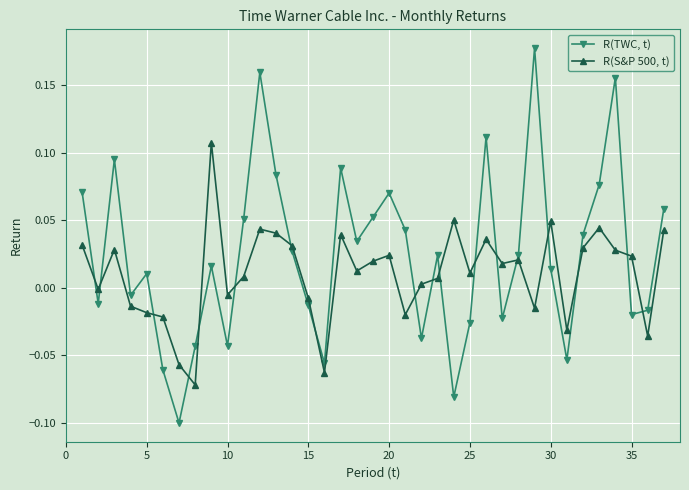

Which series has the largest range (max minus min)?

R(TWC, t)